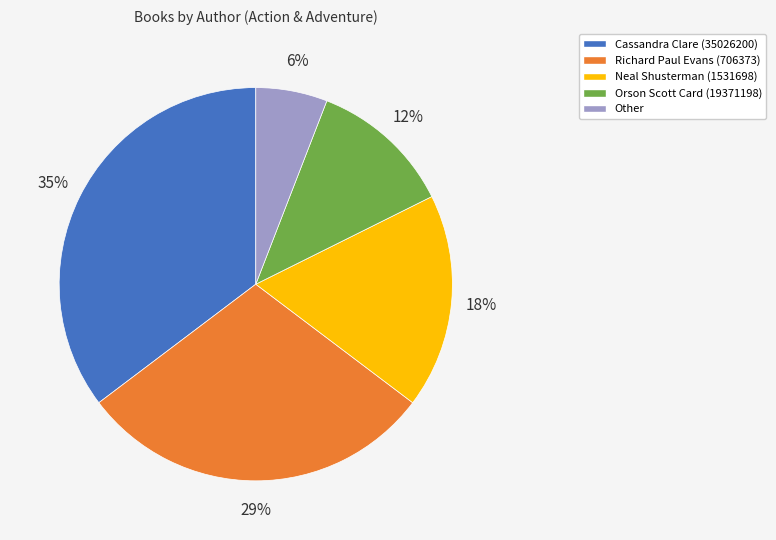

What is the largest slice in the pie chart?

Cassandra Clare (35026200)